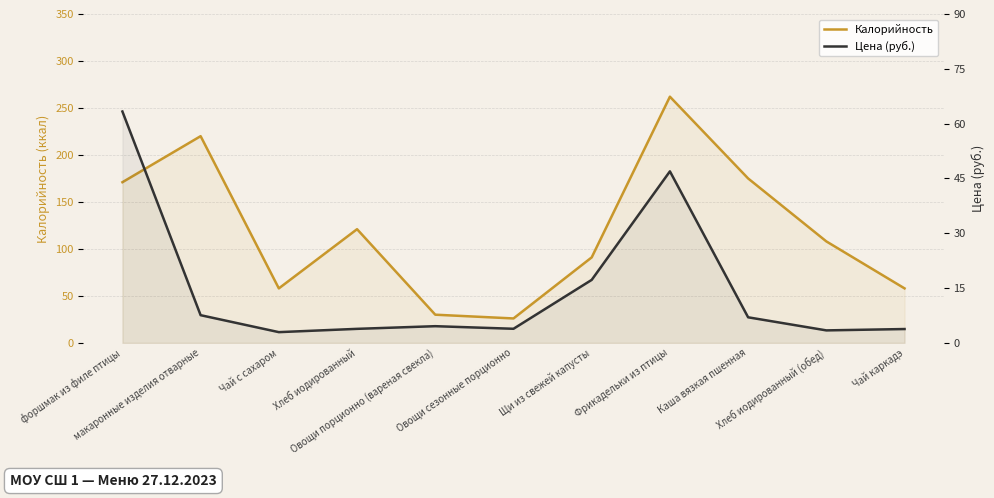

Which series has the largest range (max minus min)?

Калорийность